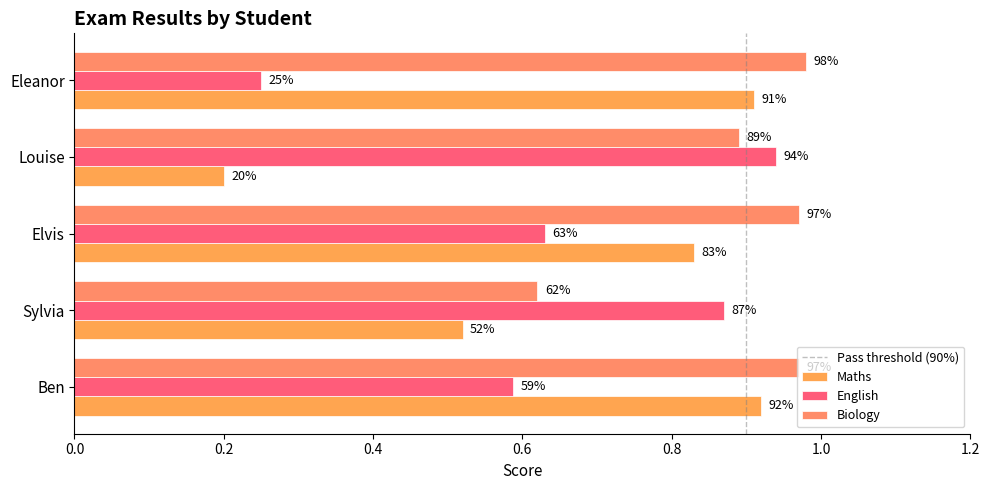

At how many categories does at least one series exceed 0?

5